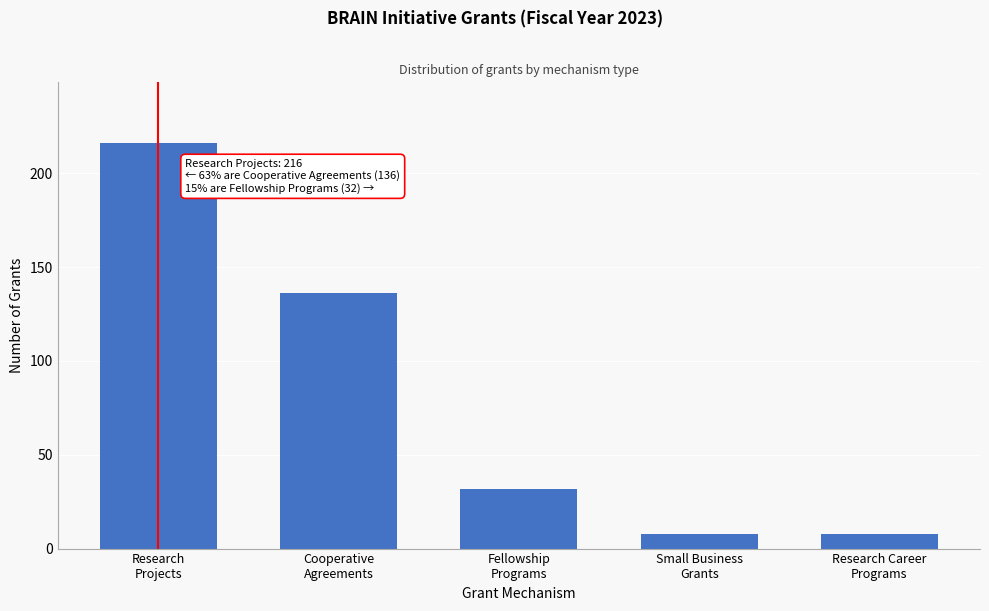

What is the average value?

80